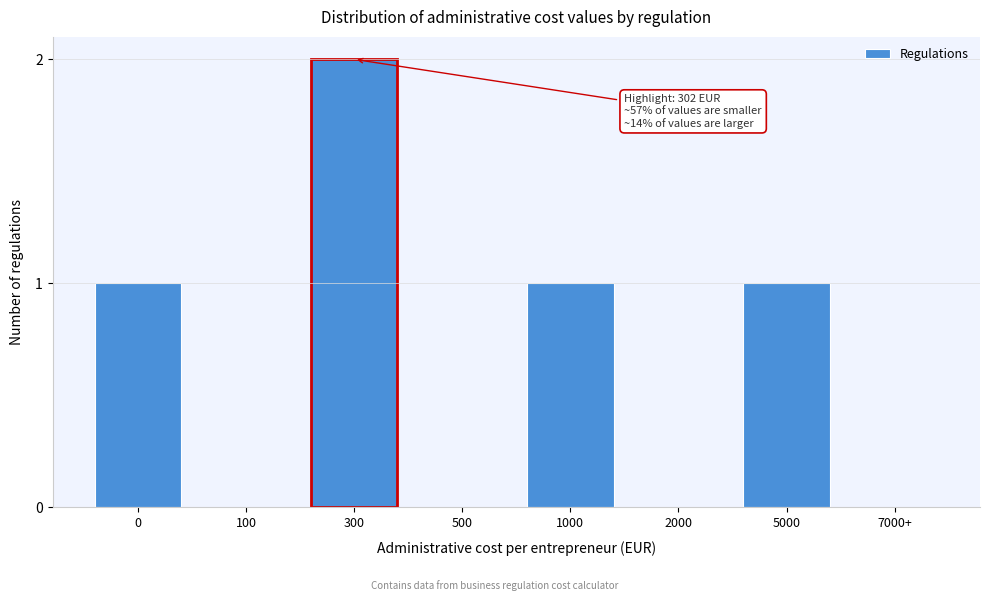

Reading left to right, list all the values displayed in this chart.

0=1	100=0	300=2	500=0	1000=1	2000=0	5000=1	7000+=0